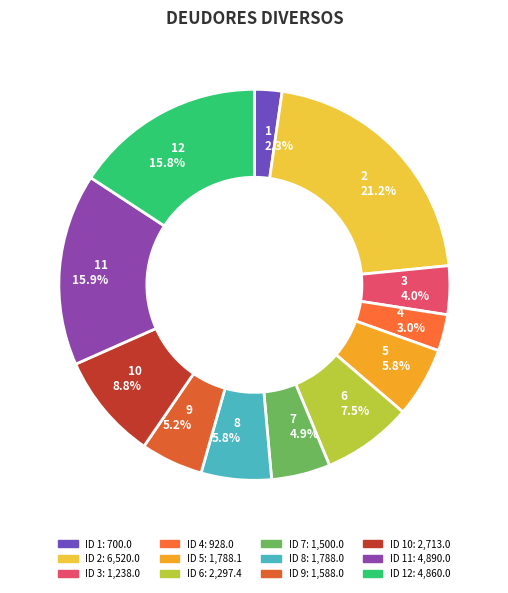

Count the number of slices in the pie.

12